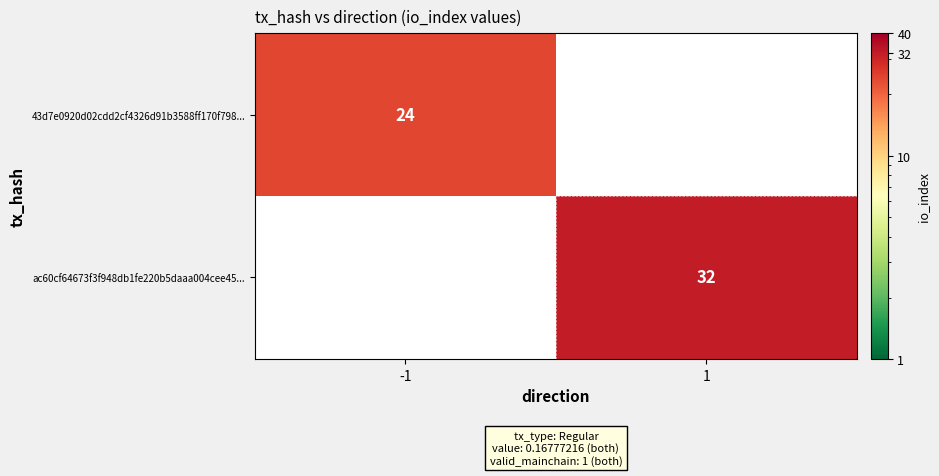

The value of 43d7e0920d02cdd2cf4326d91b3588ff170f798... at -1 is 24. True or false?

True